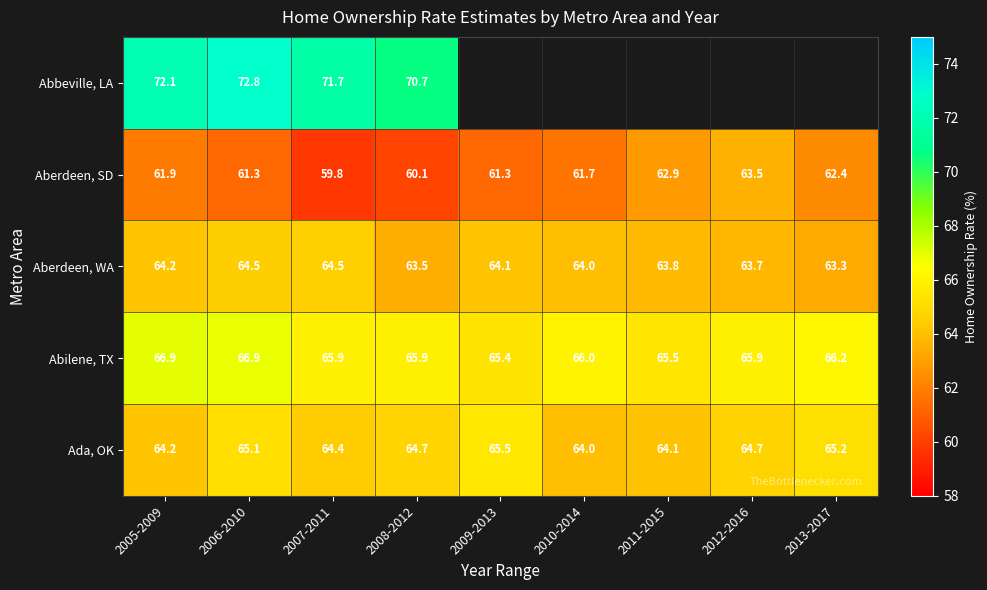

At how many categories does at least one series exceed 65?

9